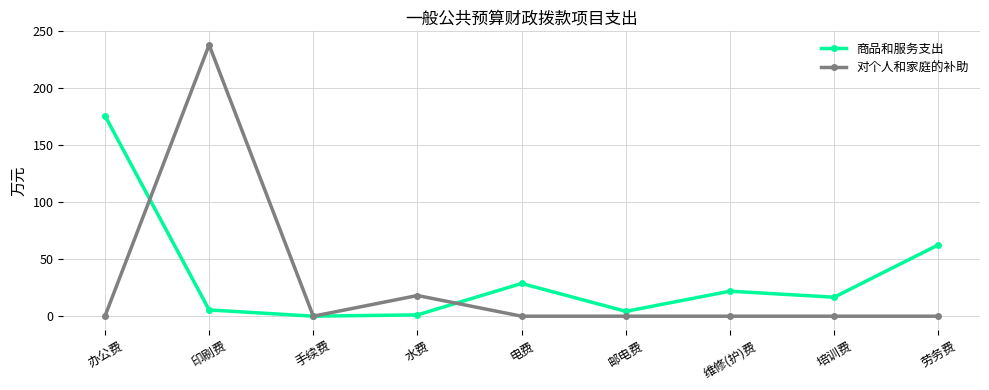

How many lines are shown in the chart?

2